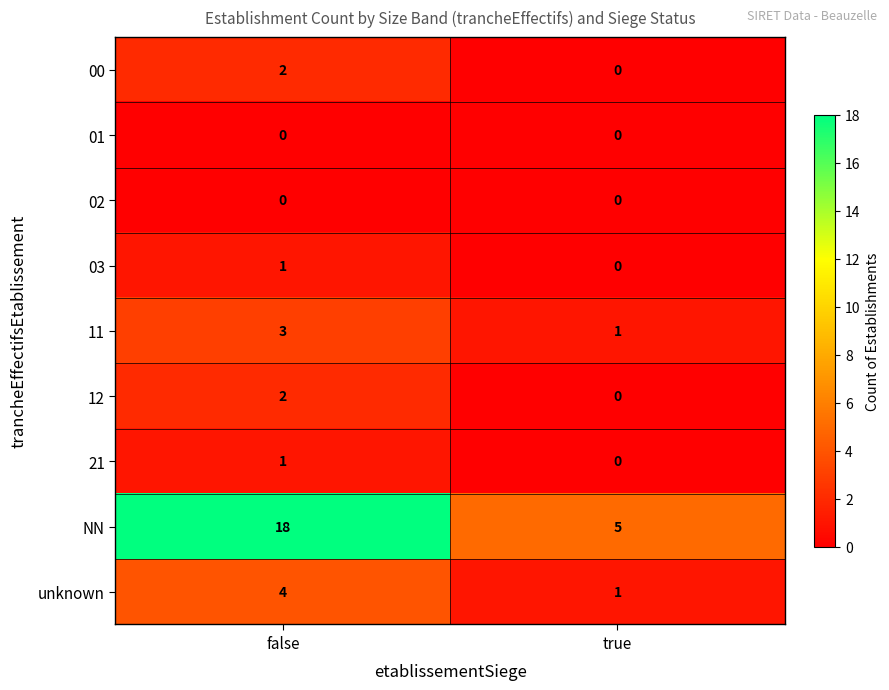

At which category is the sum across all series the highest?

false